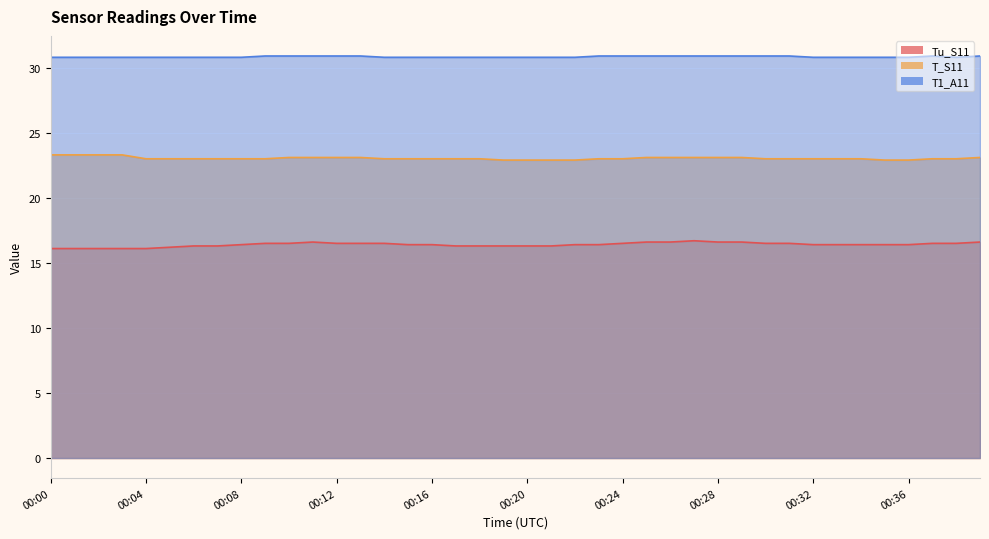

Count the Tu_S11 values in the range 16 to 17.

40